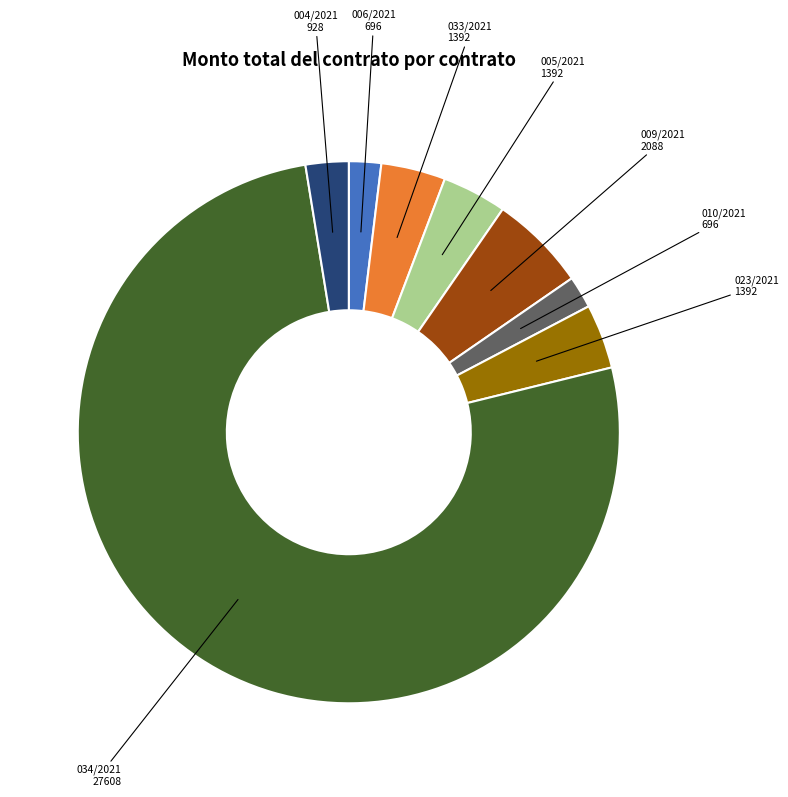

Count the number of slices in the pie.

8